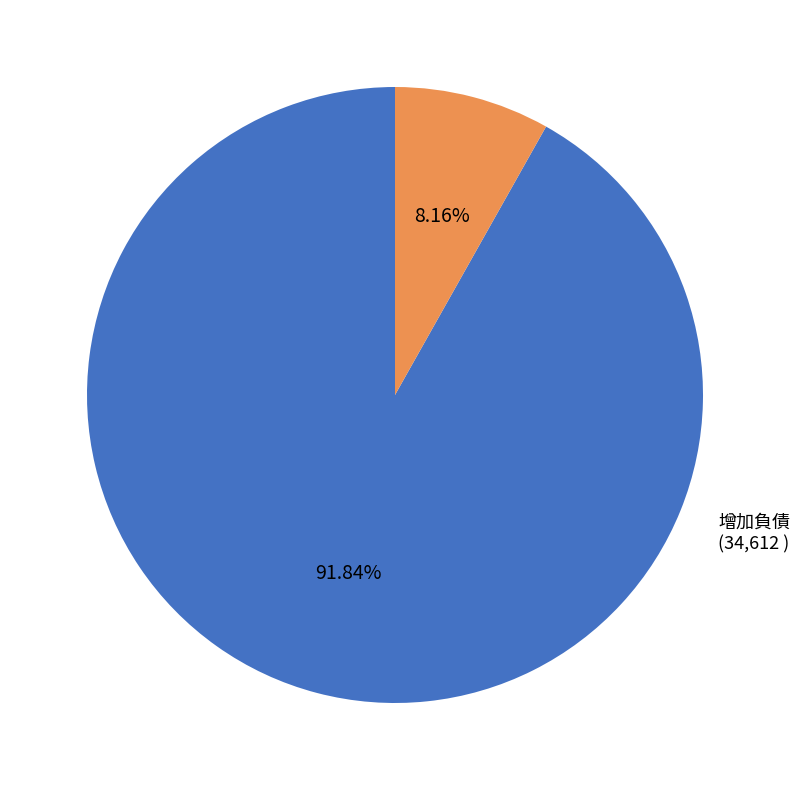

The 增加負債 slice represents 8% of the pie. True or false?

True